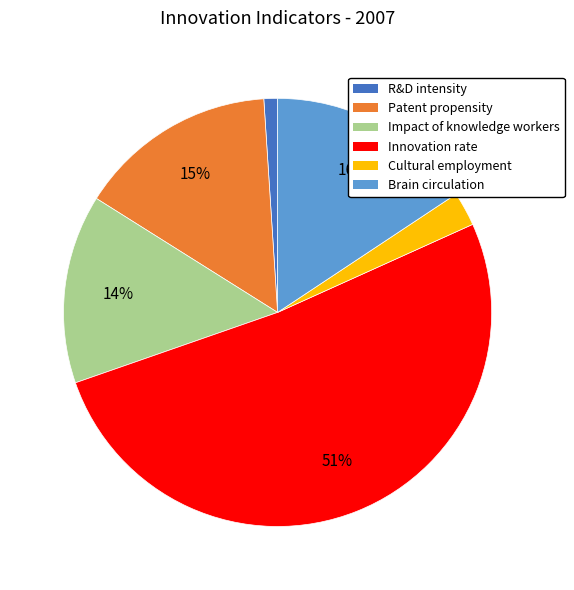

True or false: Impact of knowledge workers accounts for 29% of the total.

False